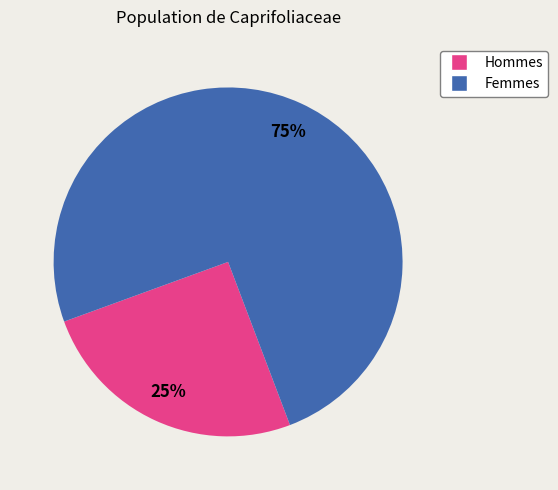

The Femmes slice represents 68% of the pie. True or false?

False